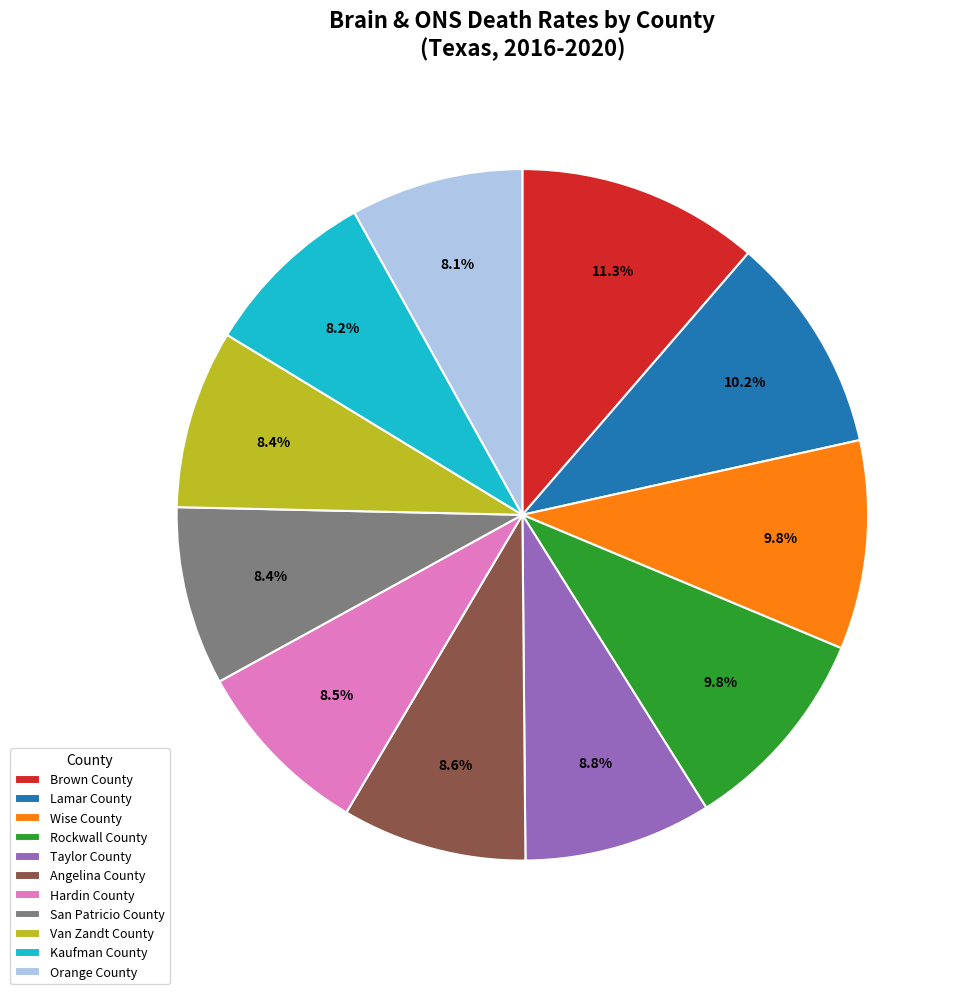

How many segments does this pie chart have?

11